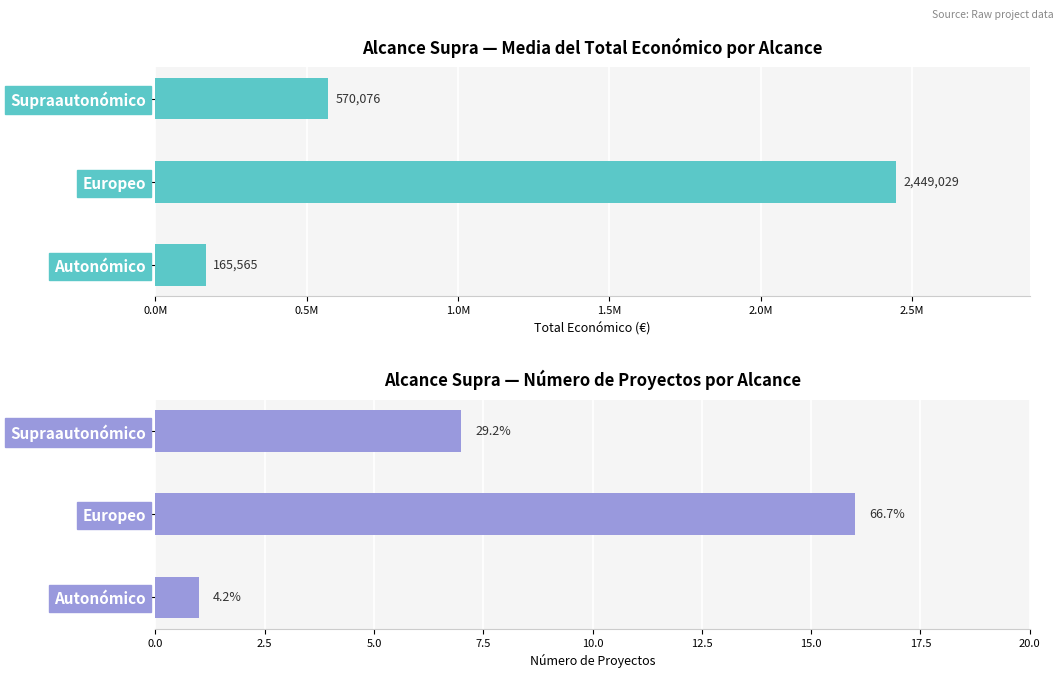

List the series in order of their peak value, highest first.

Media Total Económico, Número de Proyectos